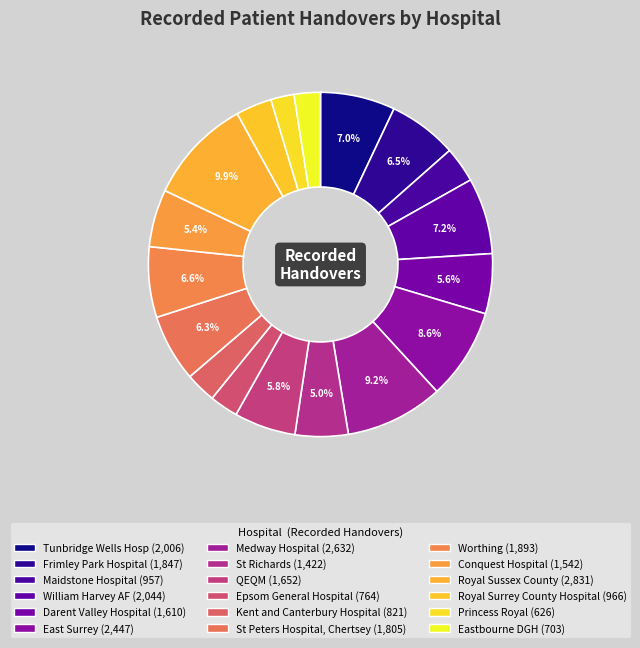

To the nearest percent, what is the combined percentage of East Surrey and Tunbridge Wells Hosp?

16%